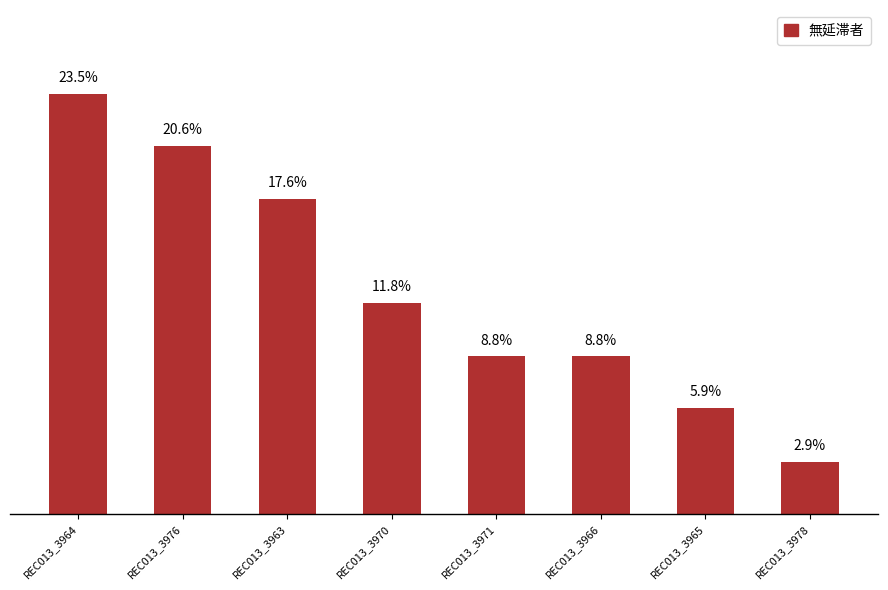

What is the label of the 7th bar from the right?

REC013_3976